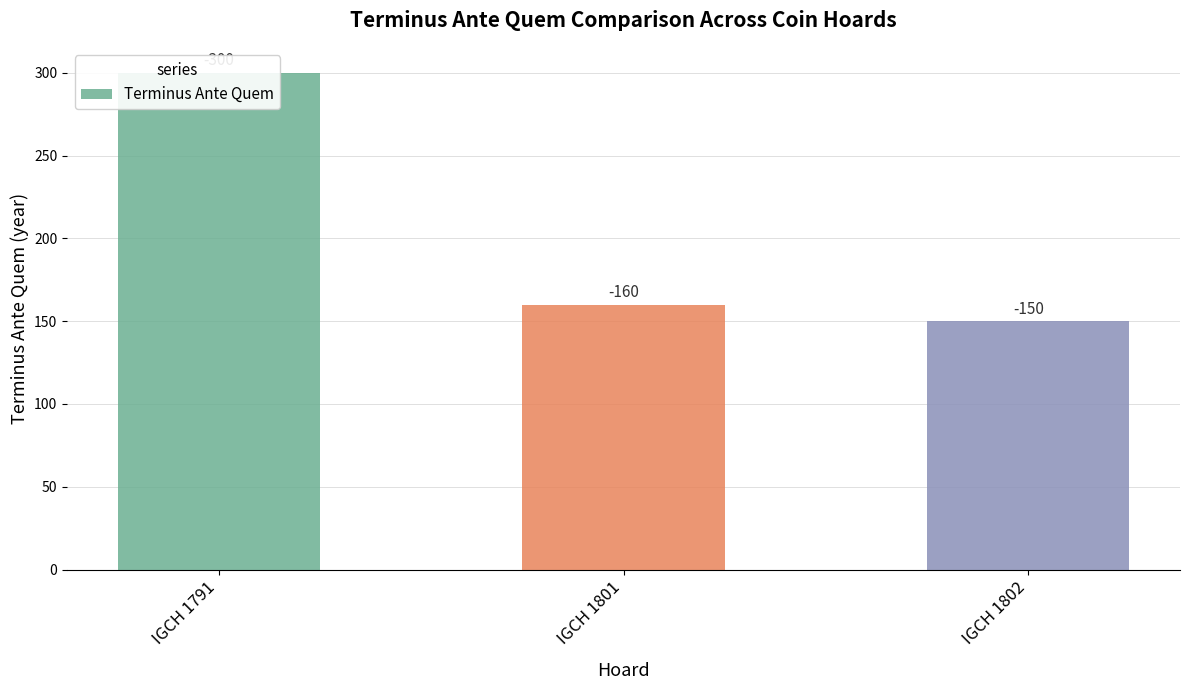

What is the sum of all values?

610